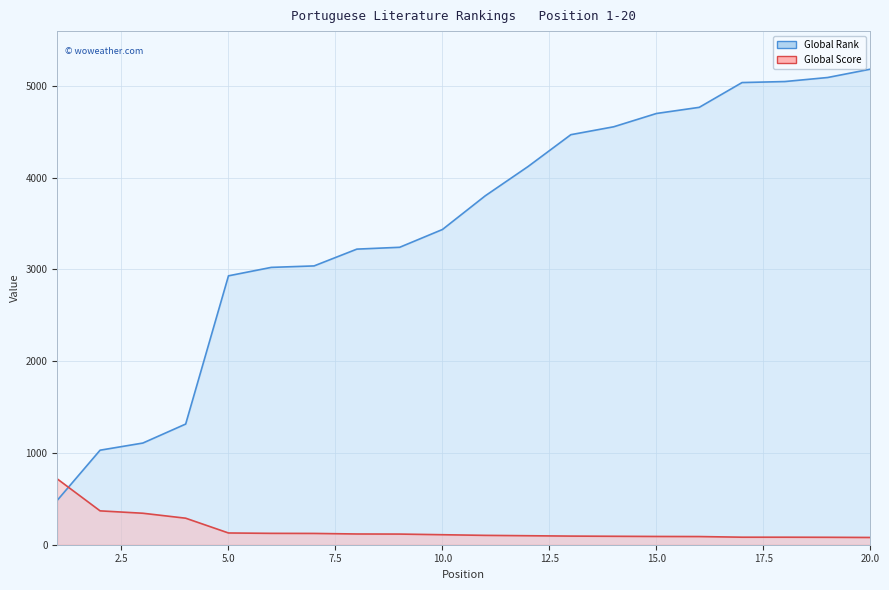

What is the average value of the Global Rank series?

3480